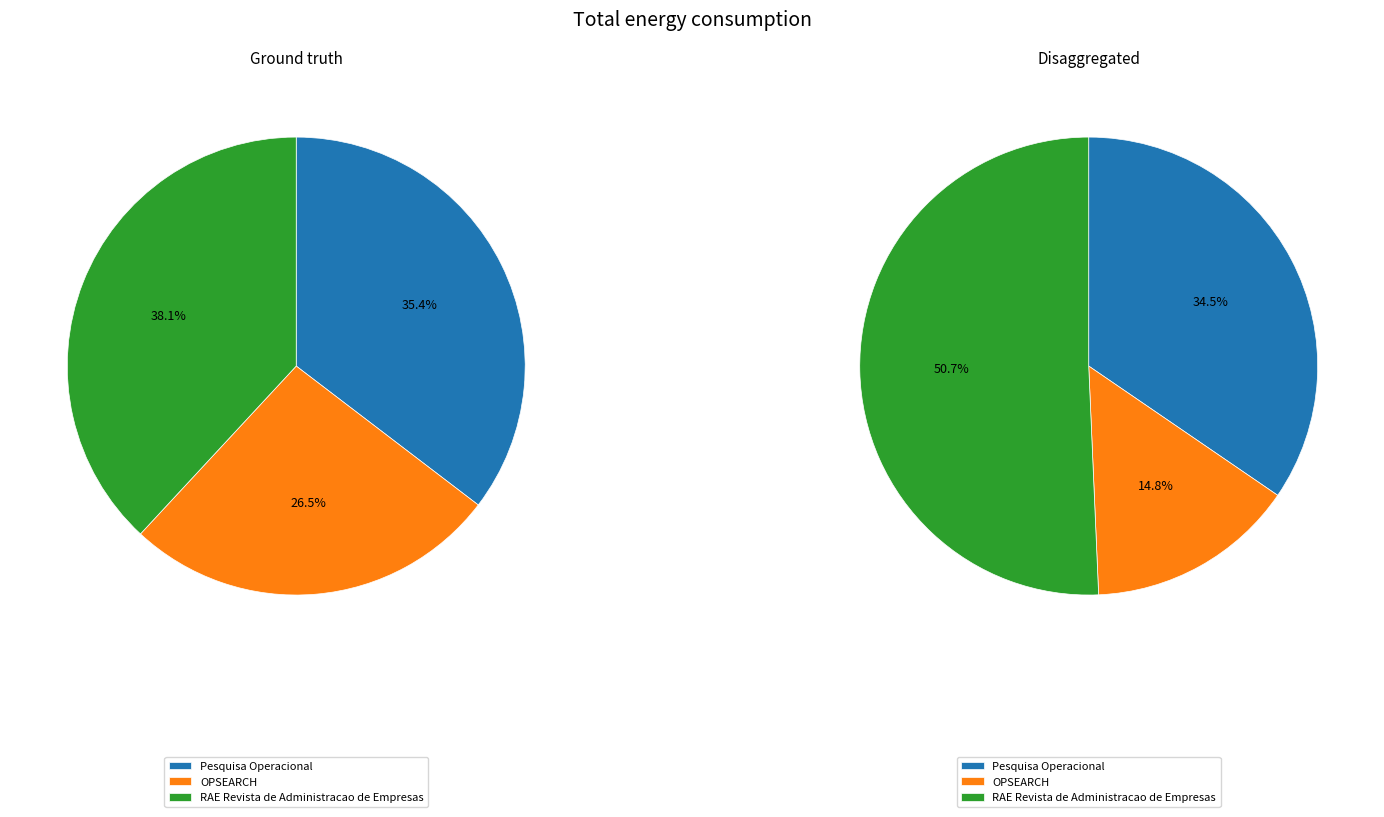

The OPSEARCH slice represents 27% of the pie. True or false?

True